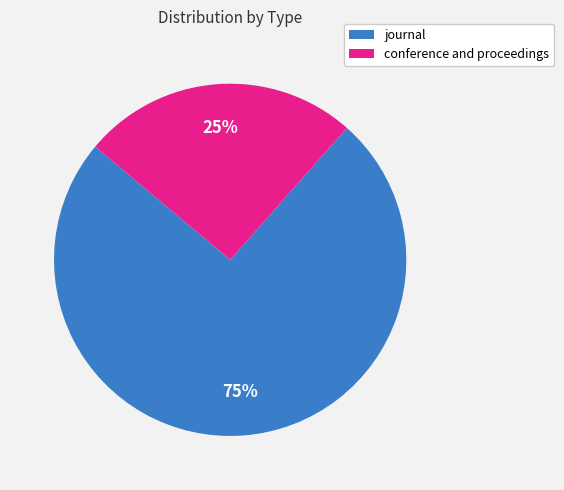

The journal slice represents 75% of the pie. True or false?

True